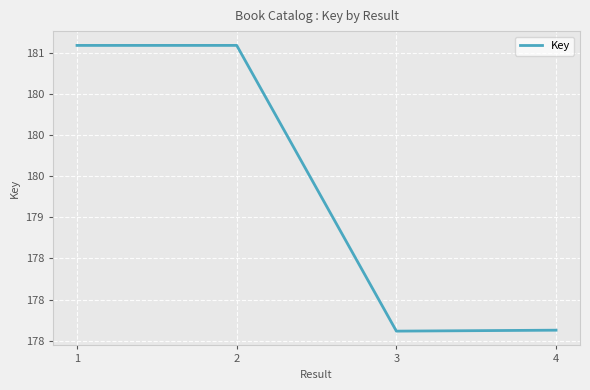

Where does the data first go above 181089037?

2